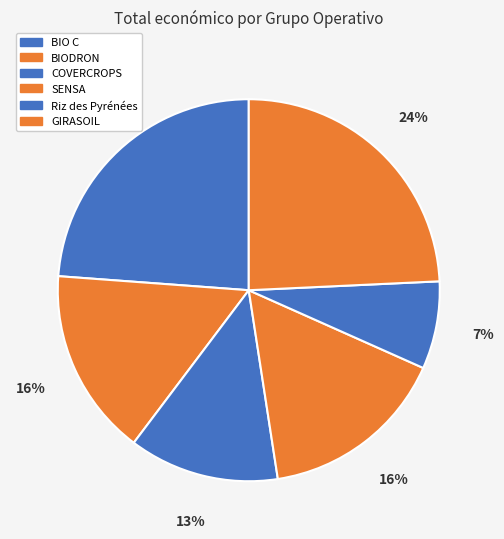

What percentage is the GIRASOIL slice, to the nearest percent?

24%